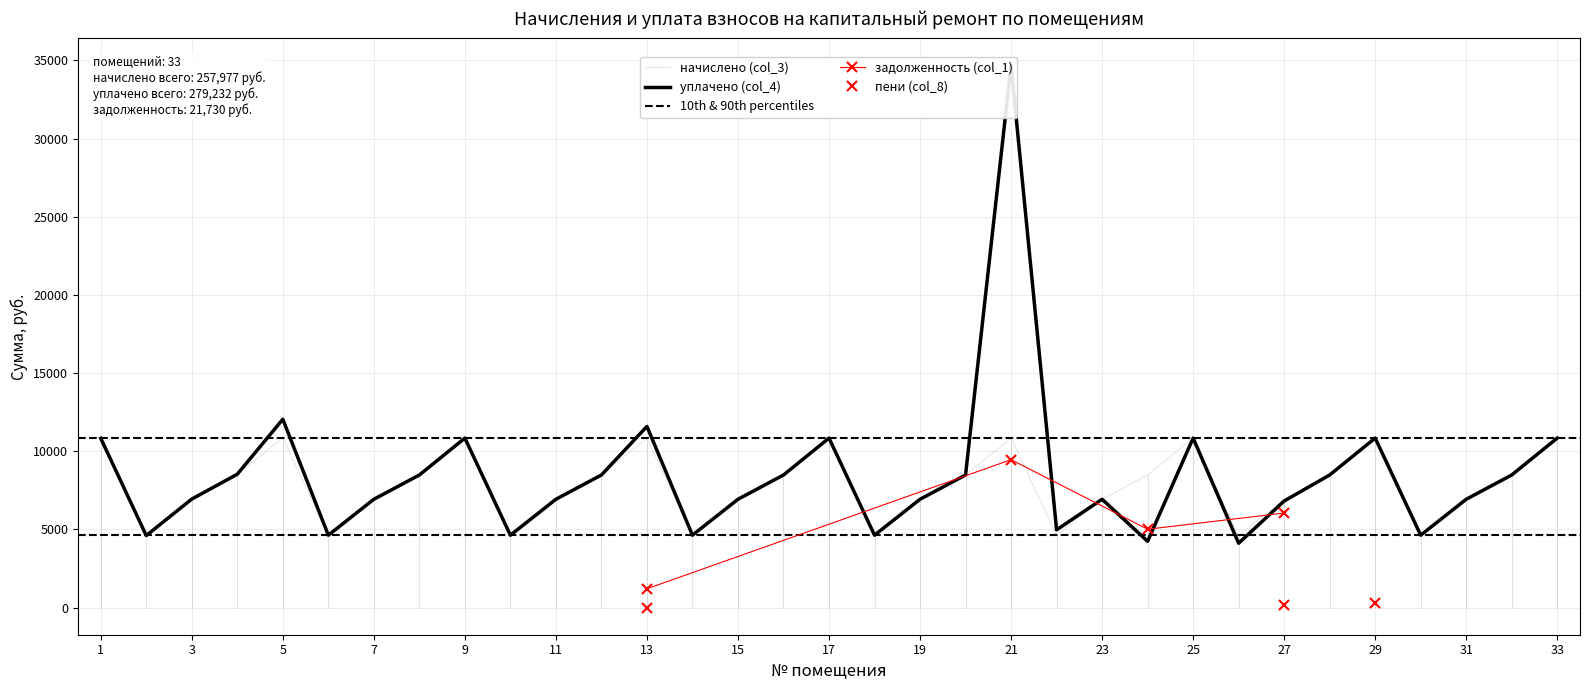

What is the difference between the maximum and second lowest values in the уплачено (col_4) series?

30432.9